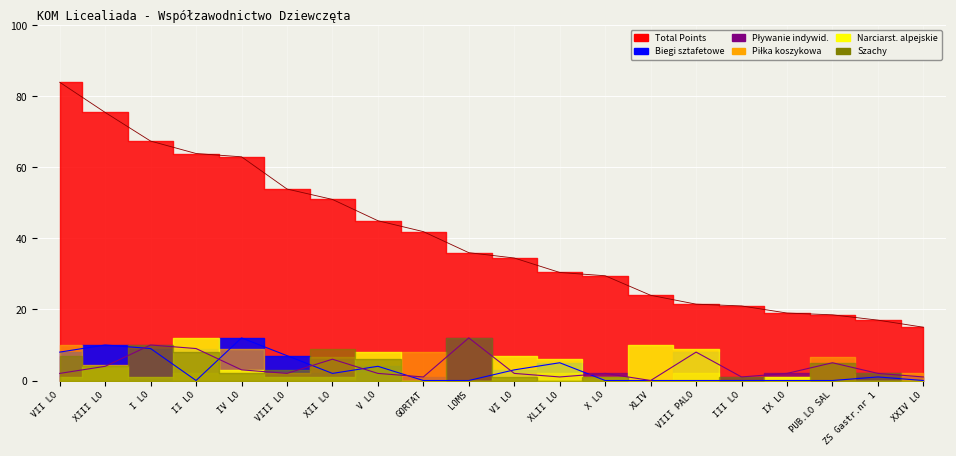

True or false: Biegi sztafetowe and Total Points cross at least once.

False